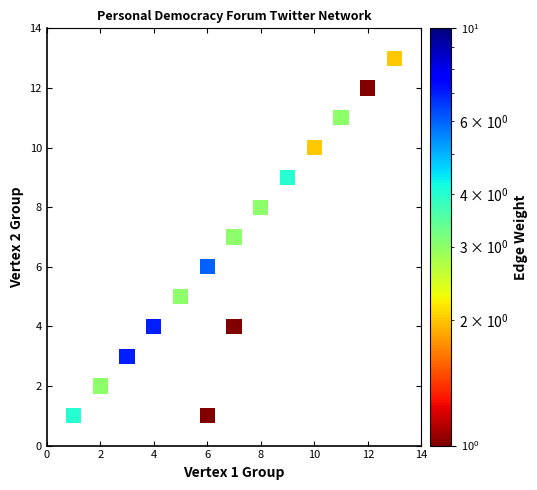

What is the range of Y values (max minus min)?

12